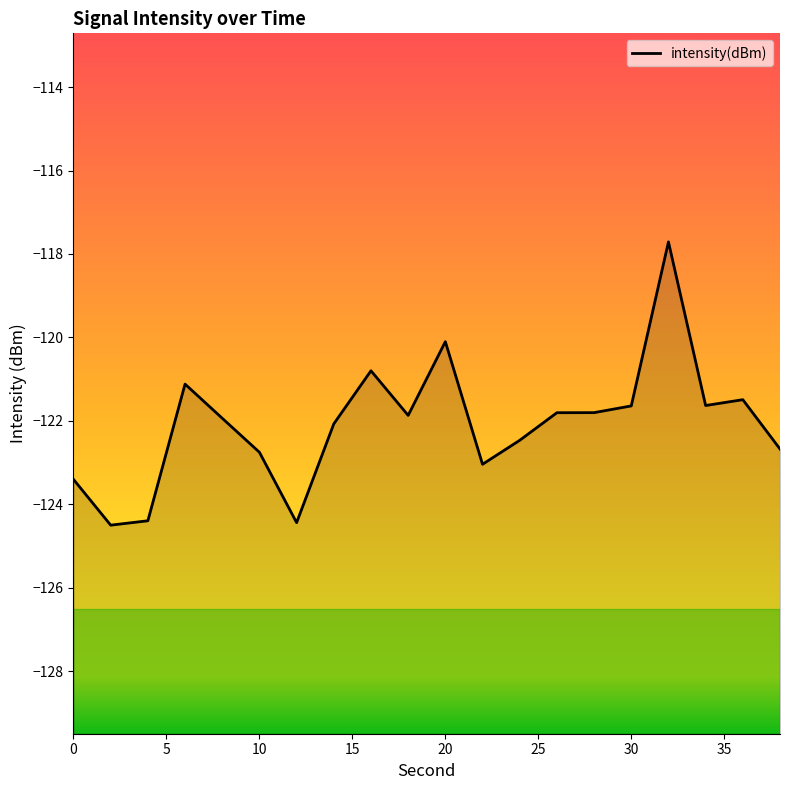

What is the smallest value displayed?

-124.5